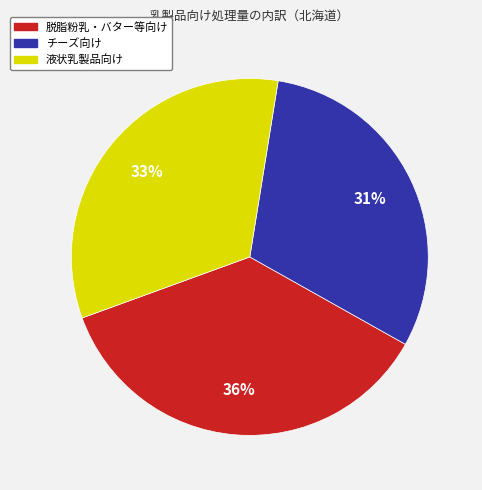

How many slices are in this pie chart?

3